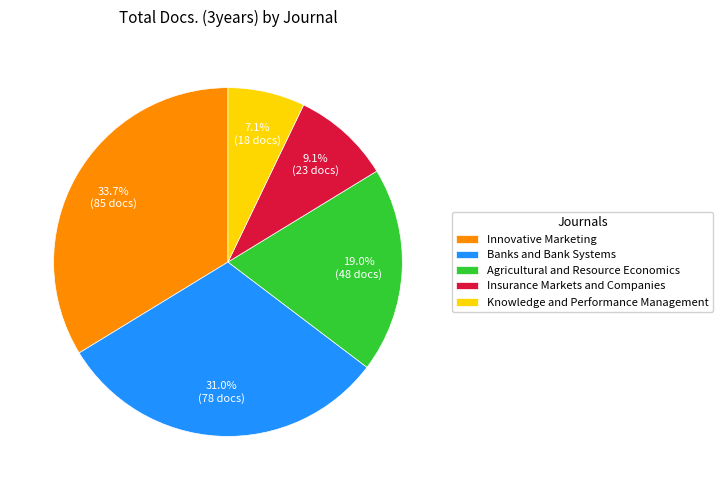

To the nearest percent, what is the average slice percentage?

20%